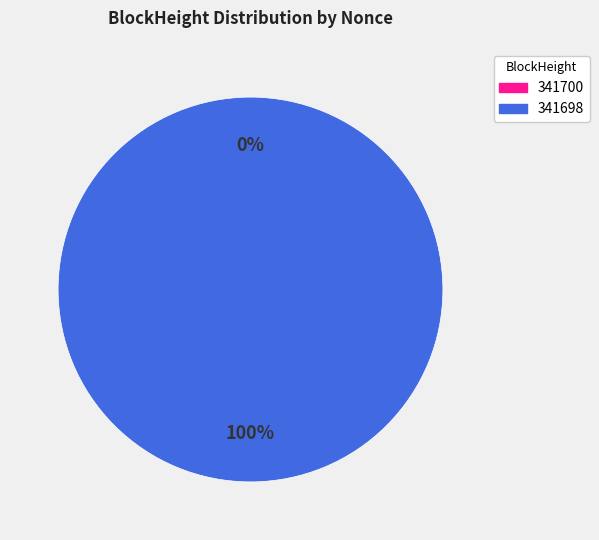

To the nearest percent, what is the difference between the largest and smallest slice percentages?

100%